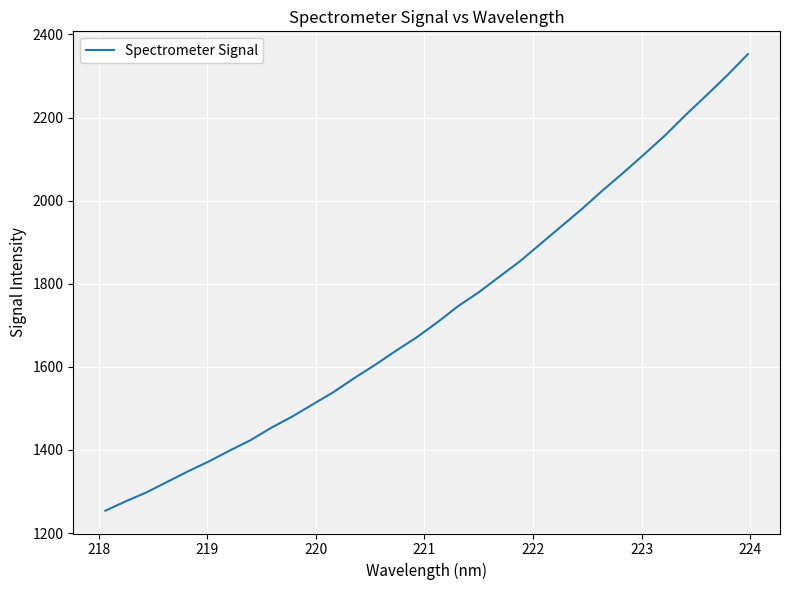

What is the minimum value shown in the chart?

1254.0